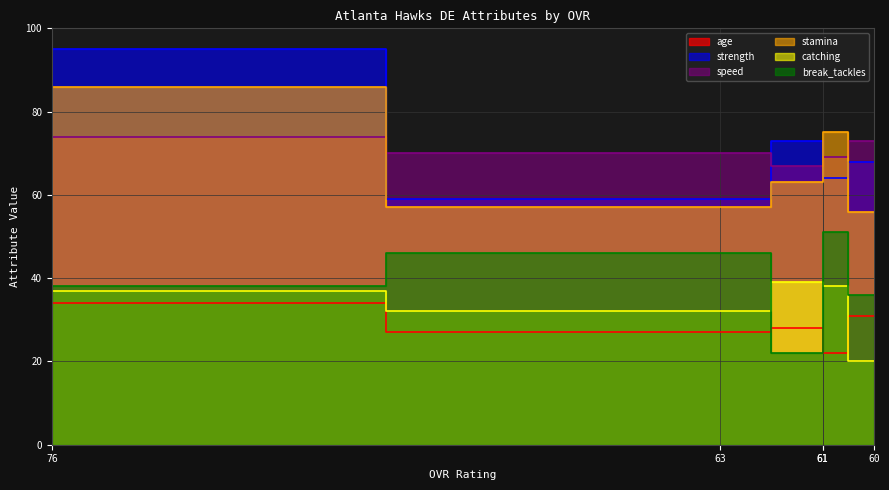

Is the value of age at 61 greater than the value of speed at 61?

No